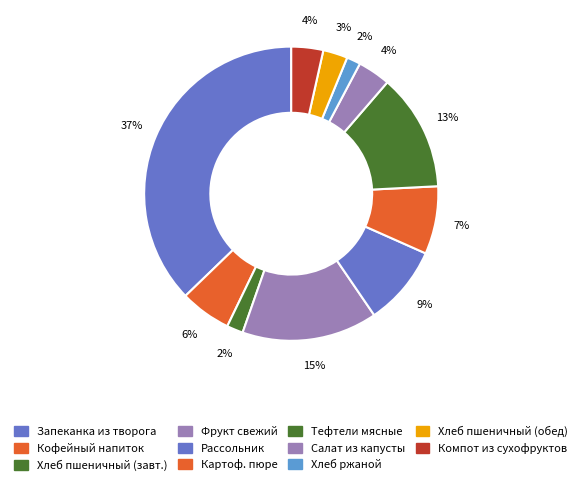

How many segments does this pie chart have?

11